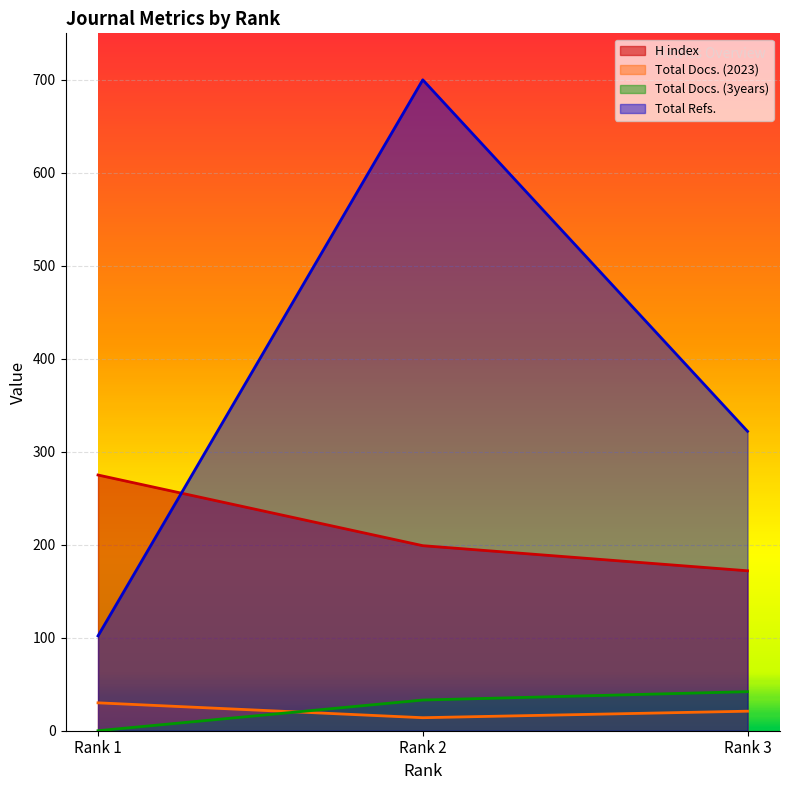

Is the value of Total Docs. (3years) at Rank 2 greater than the value of Total Docs. (2023) at Rank 1?

Yes